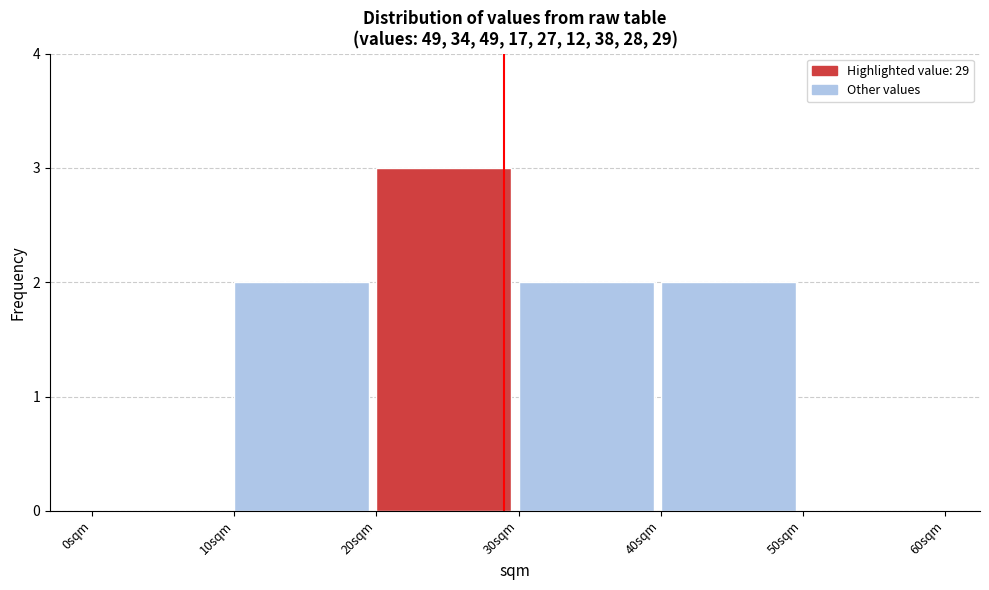

Which range on the x-axis has the tallest bar?

20 to 30